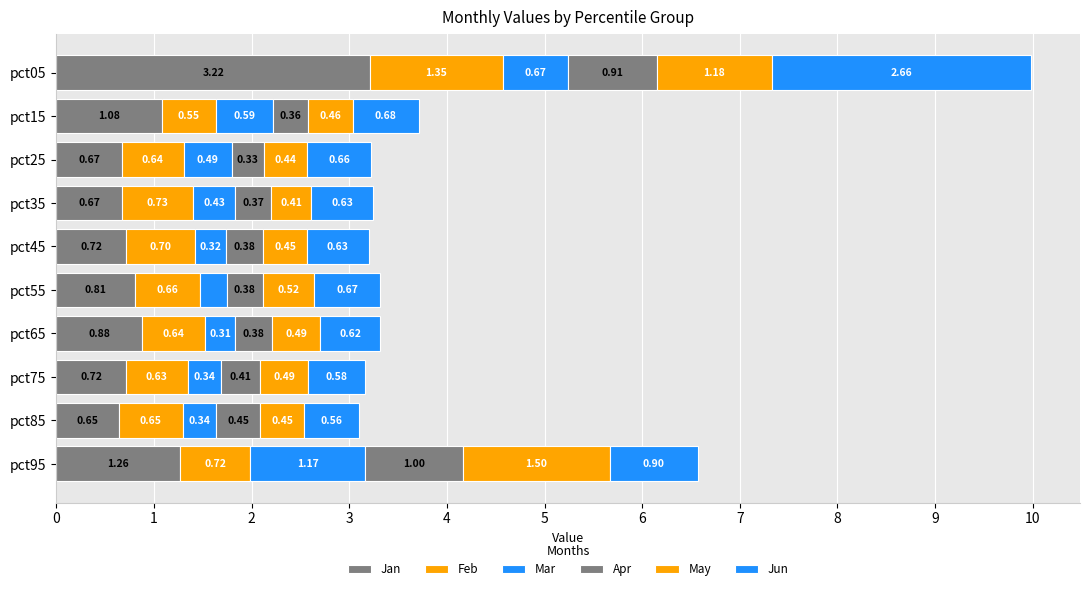

Count the number of categories in the chart.

10